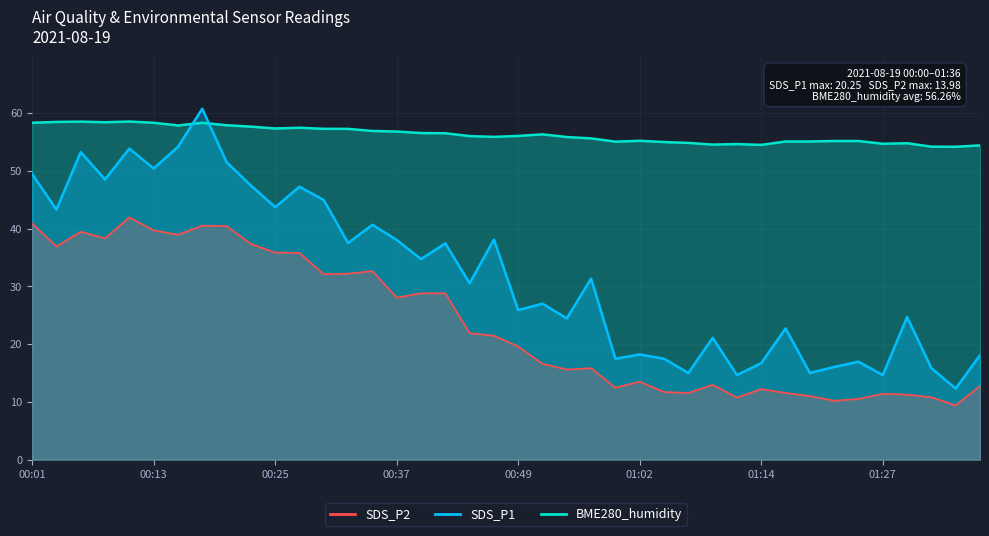

Where is the first local minimum for SDS_P1?

00:03